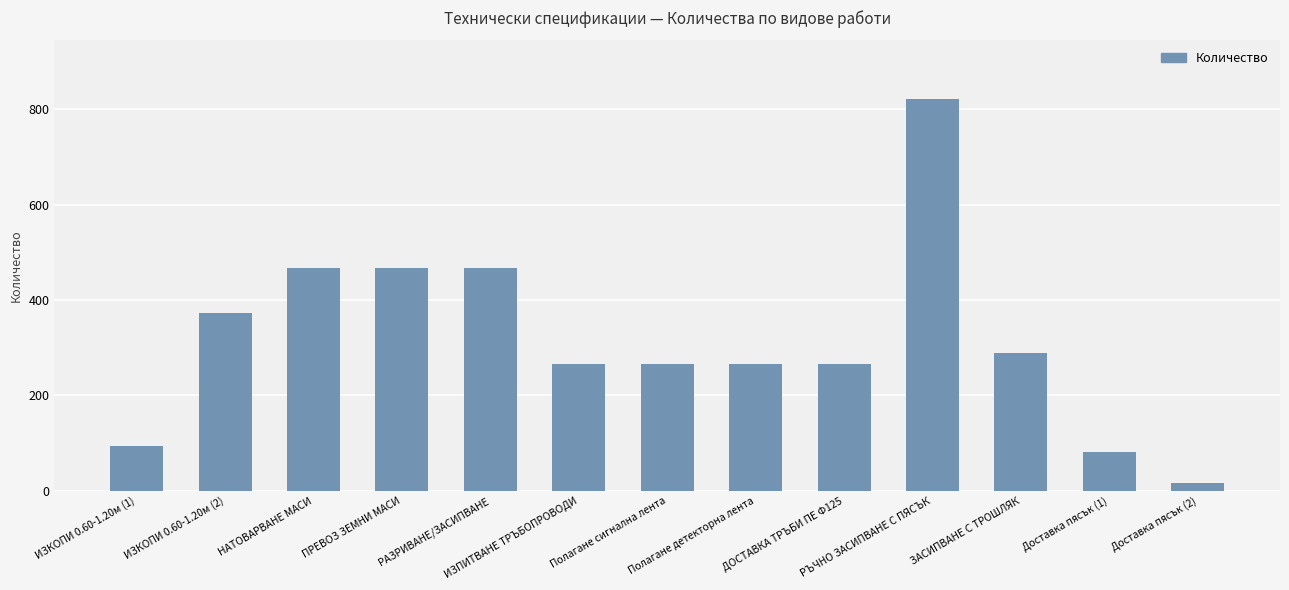

How many values exceed 266?

10